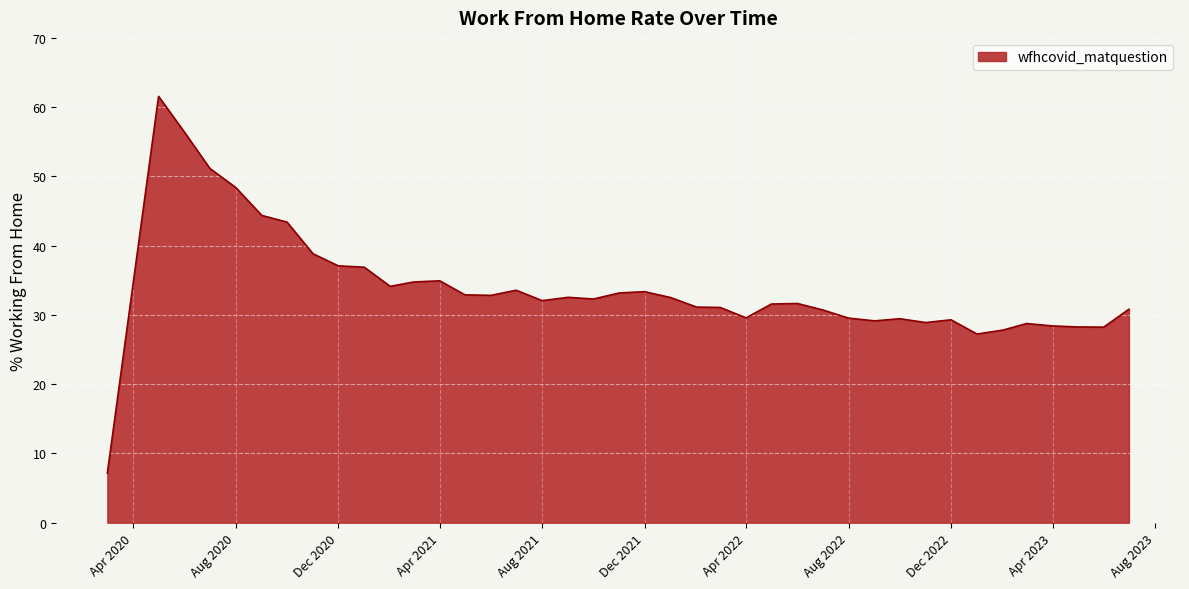

What is the minimum value shown in the chart?

7.2